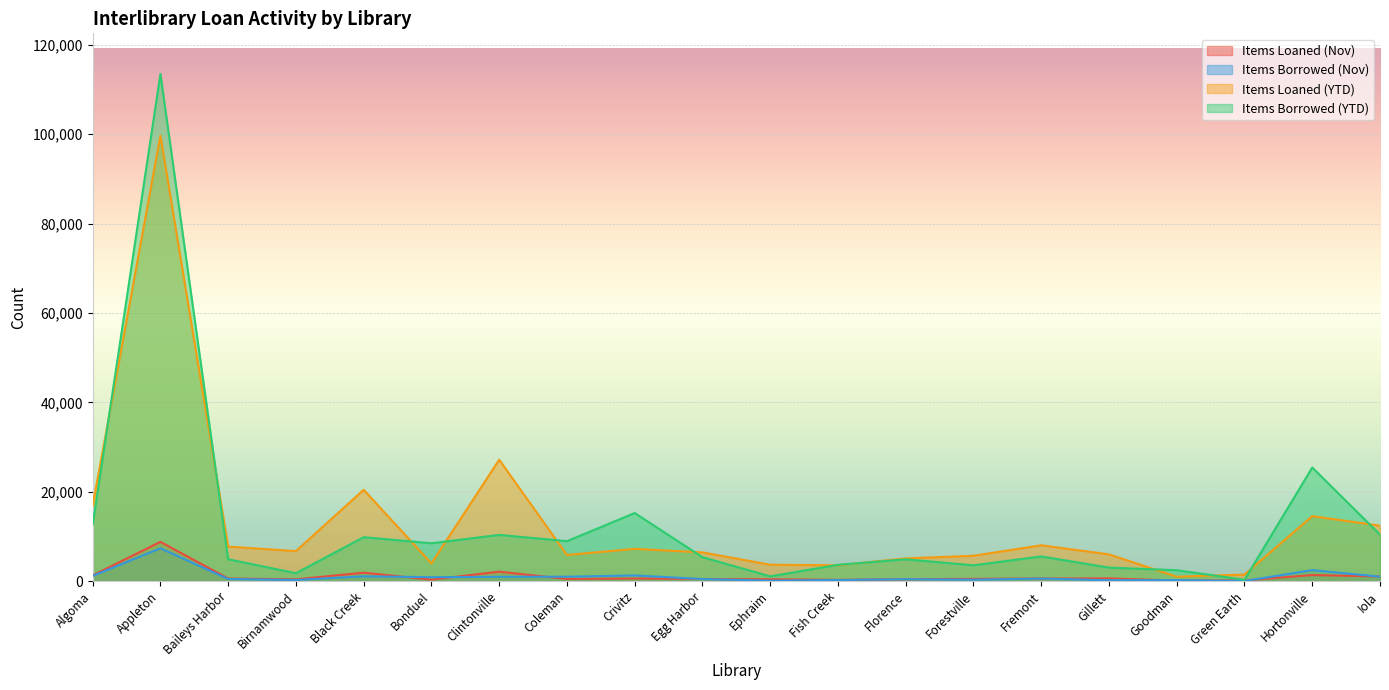

The value of Items Loaned (Nov) at Egg Harbor is 674. True or false?

False